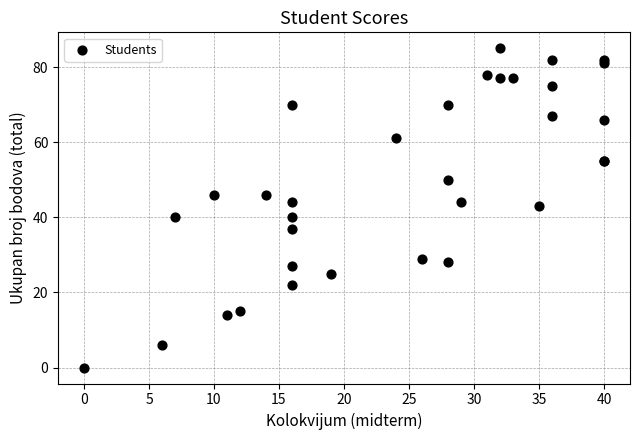

What Y value in the scatter plot is closest to 42?

43